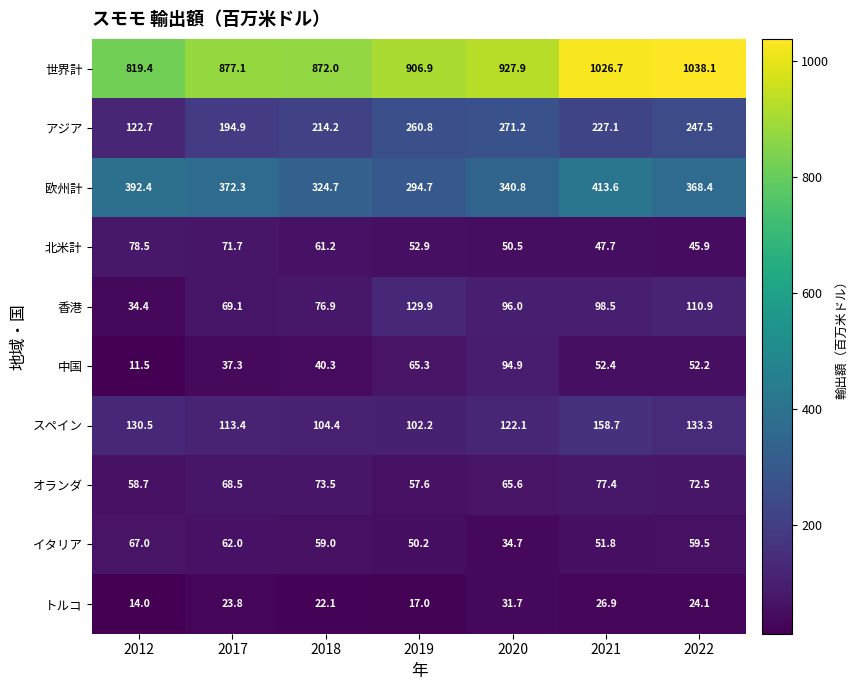

Rank the series at 2020 from highest to lowest value.

世界計, 欧州計, アジア, スペイン, 香港, 中国, オランダ, 北米計, イタリア, トルコ